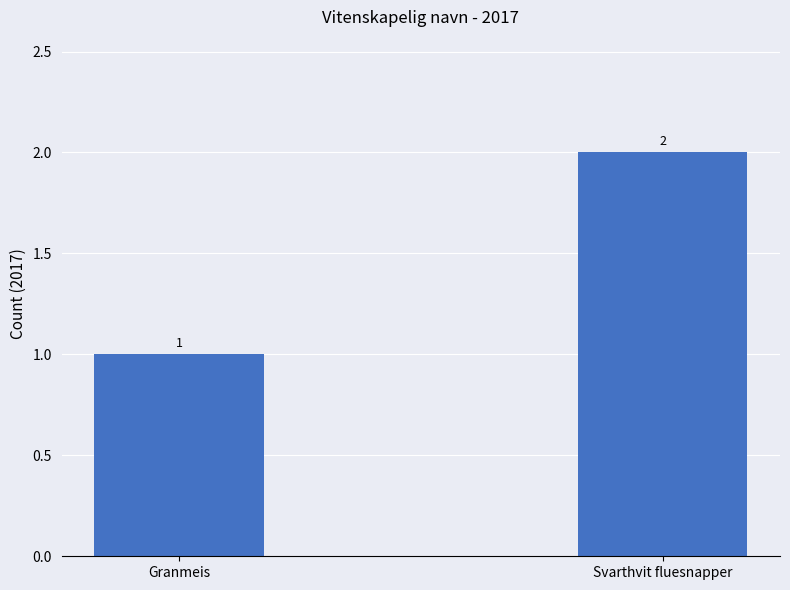

Which category has the highest value across all series?

Svarthvit fluesnapper